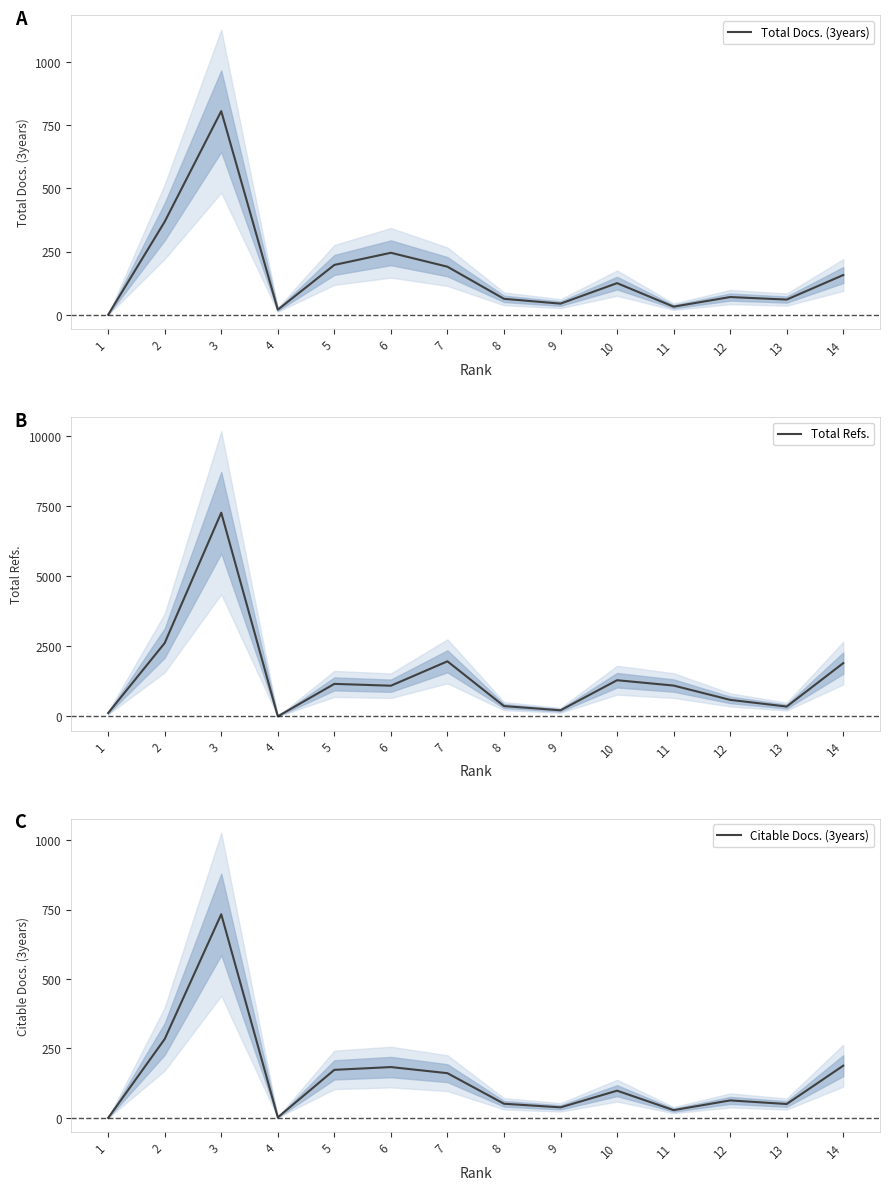

What is the difference between the Citable Docs. (3years) values at 3 and 8?

682